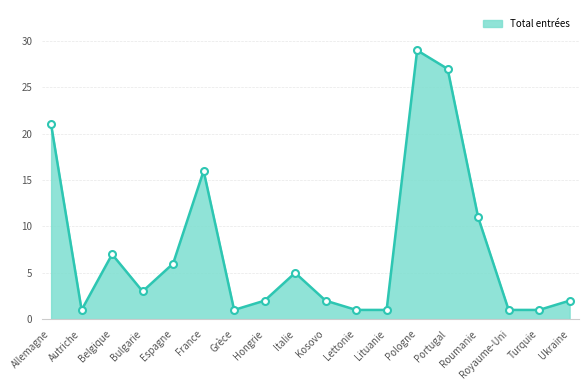

Read the value at Allemagne, to the nearest 10.

20